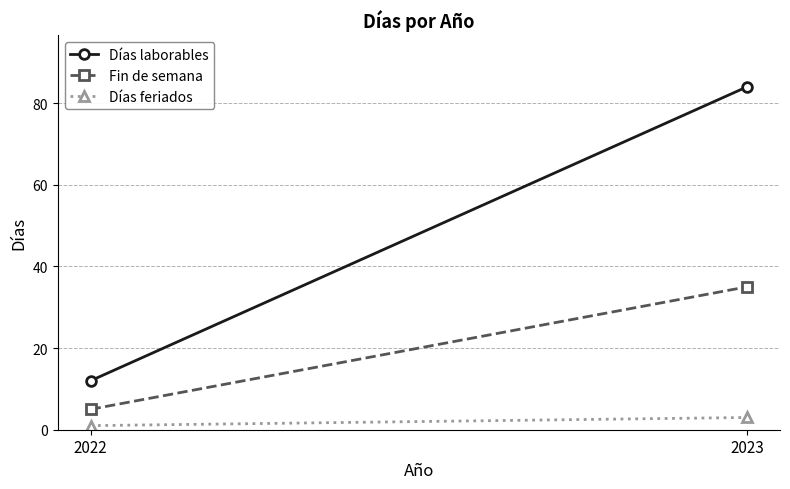

What is the minimum value for Fin de semana?

5